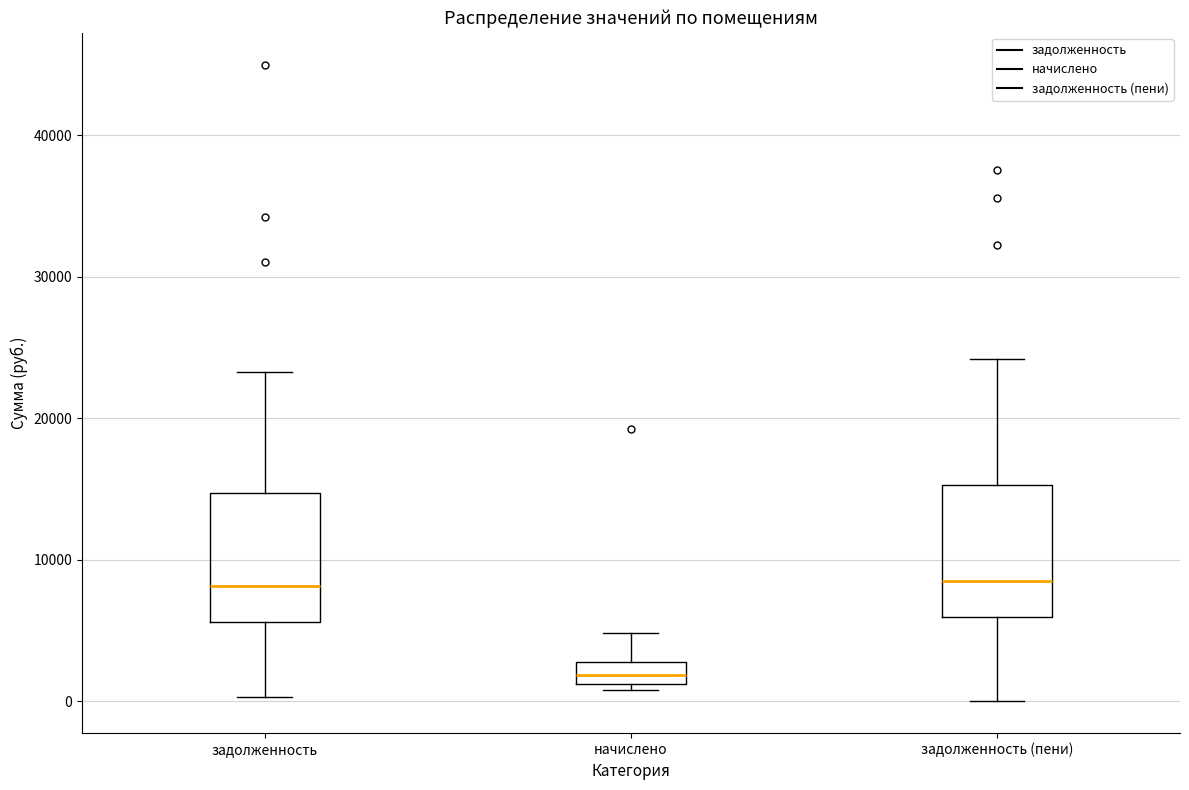

Reading left to right, transcribe this box plot: for each box, give where its median line is, the range the box spans, and where its two whiskers end, as read against the y-axis. The values are not printed on the chart, so give them approximately, as read against the axis.

задолженность: median 8000, box 6000 to 15000, whiskers 0 to 23000
начислено: median 2000, box 1000 to 3000, whiskers 1000 (just below the box's lower edge) to 5000
задолженность (пени): median 8000, box 6000 to 15000, whiskers 0 to 24000